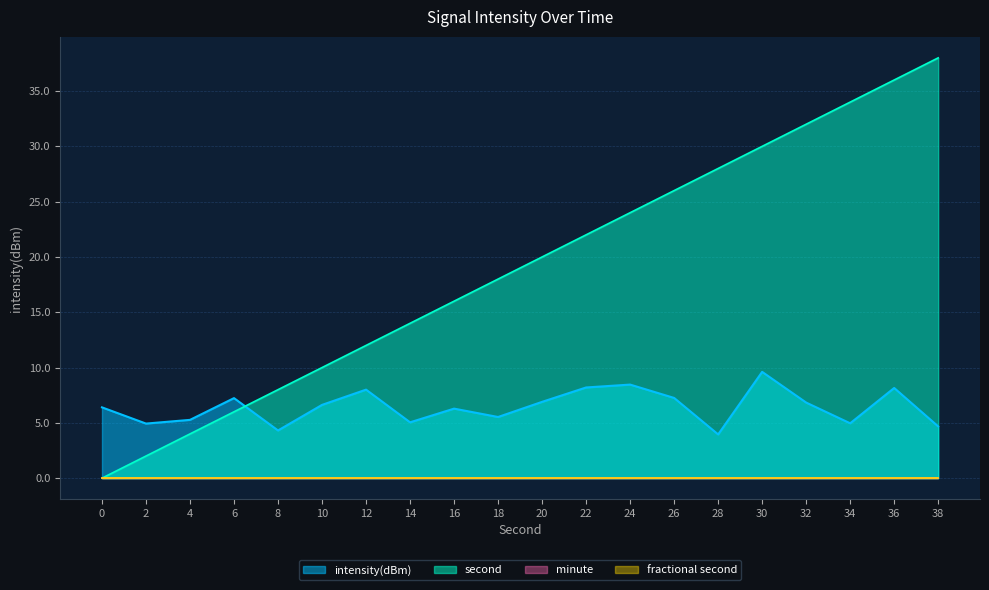

True or false: second has more than 1 points higher than both neighbors.

False